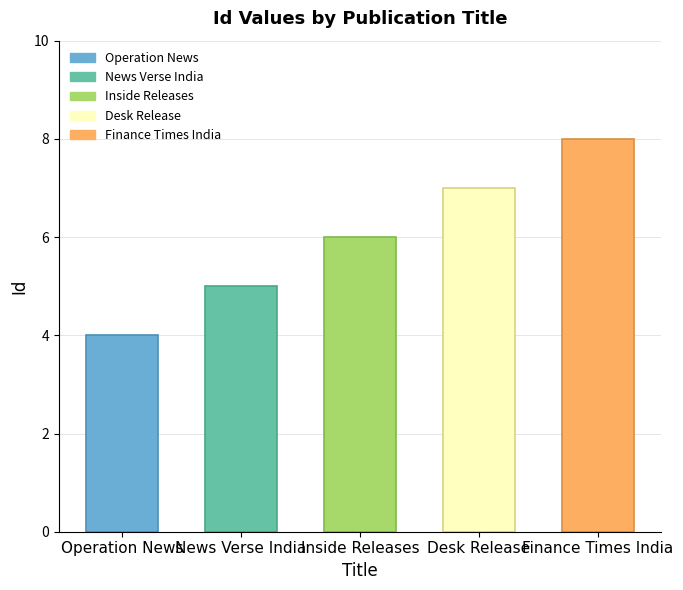

What is the maximum value shown in the chart?

8